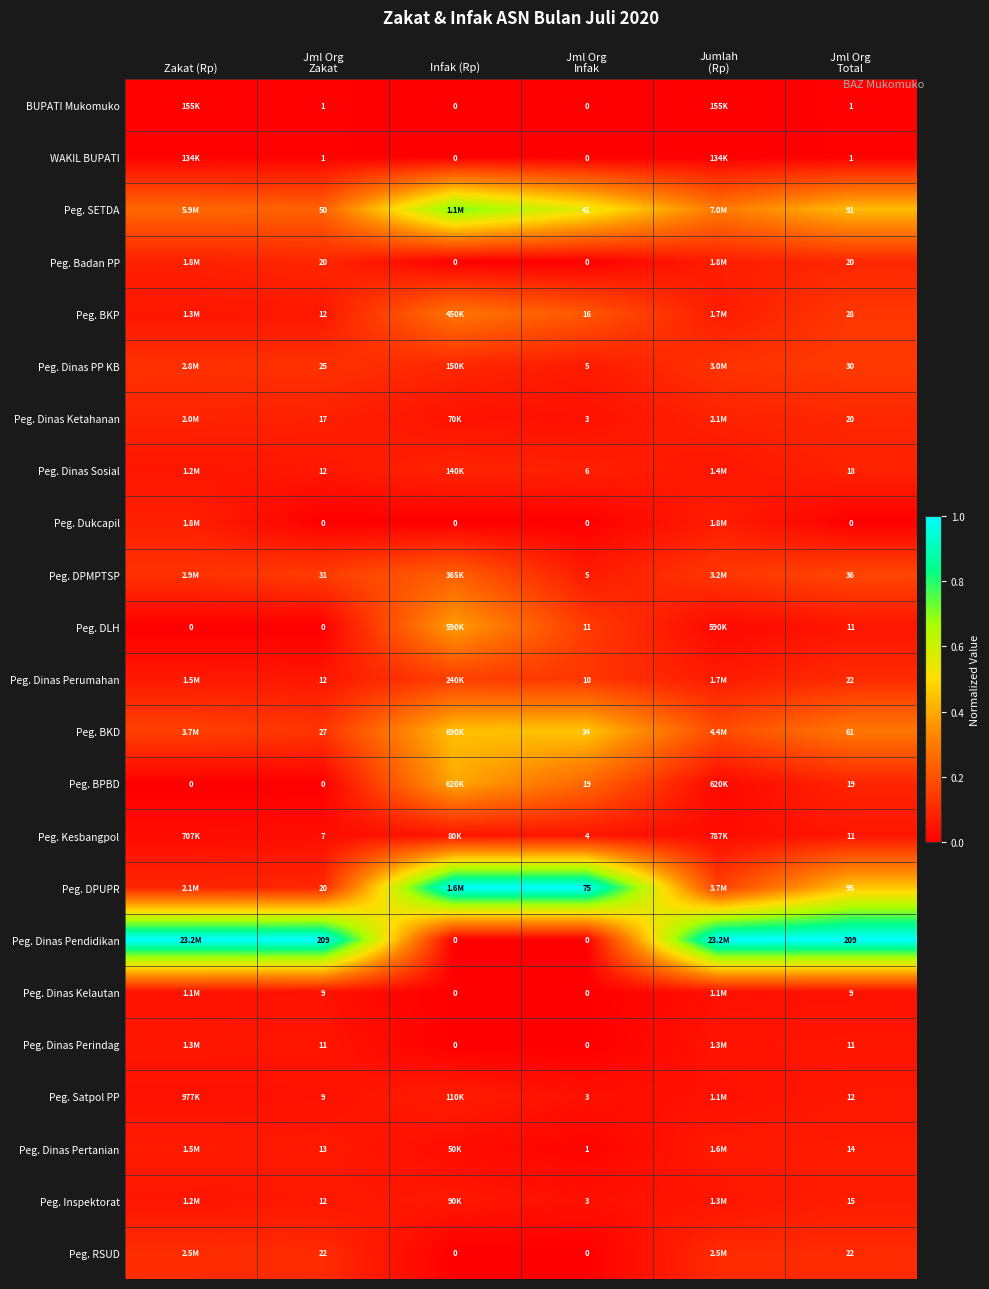

Is it true that Peg. Dinas Perindag equals 0.0 at Jml Org Zakat?

False